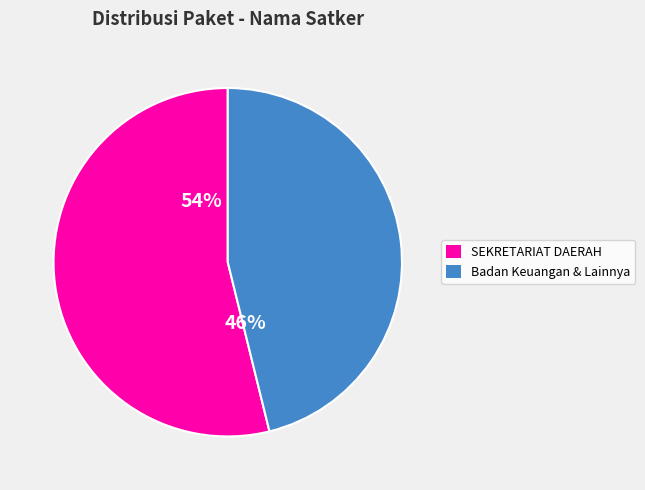

Does any single category account for the majority?

Yes